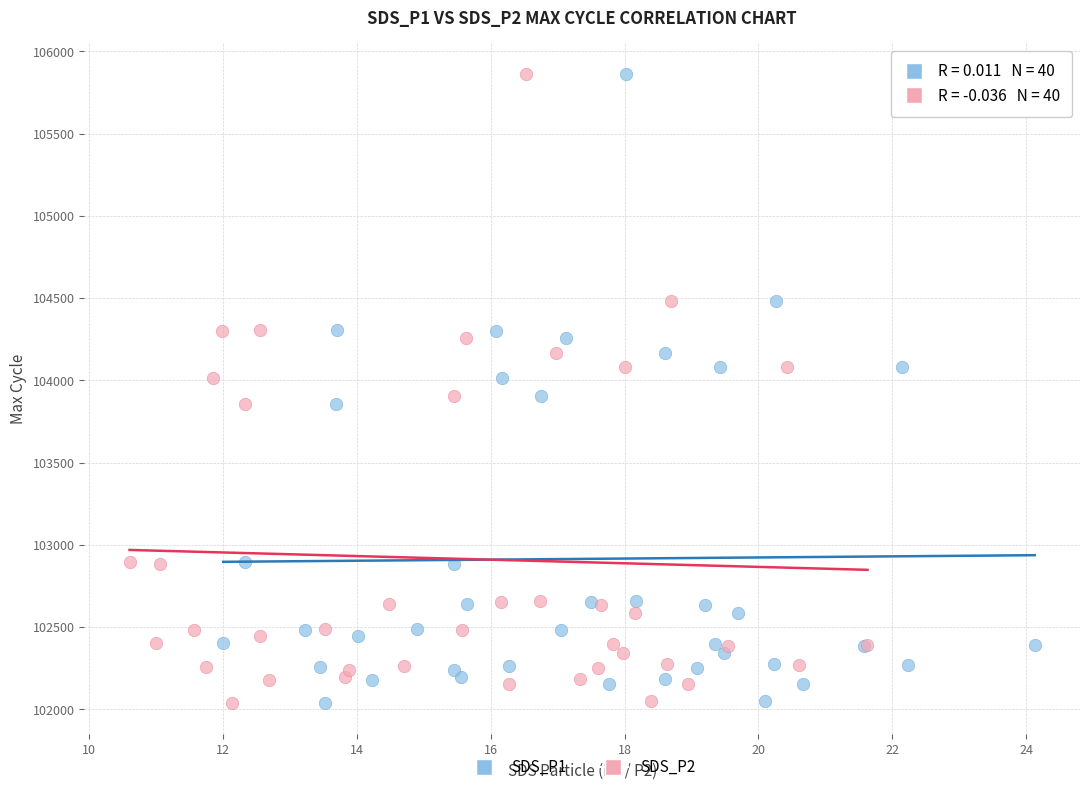

What are all the series names shown in the legend?

SDS_P1, SDS_P2